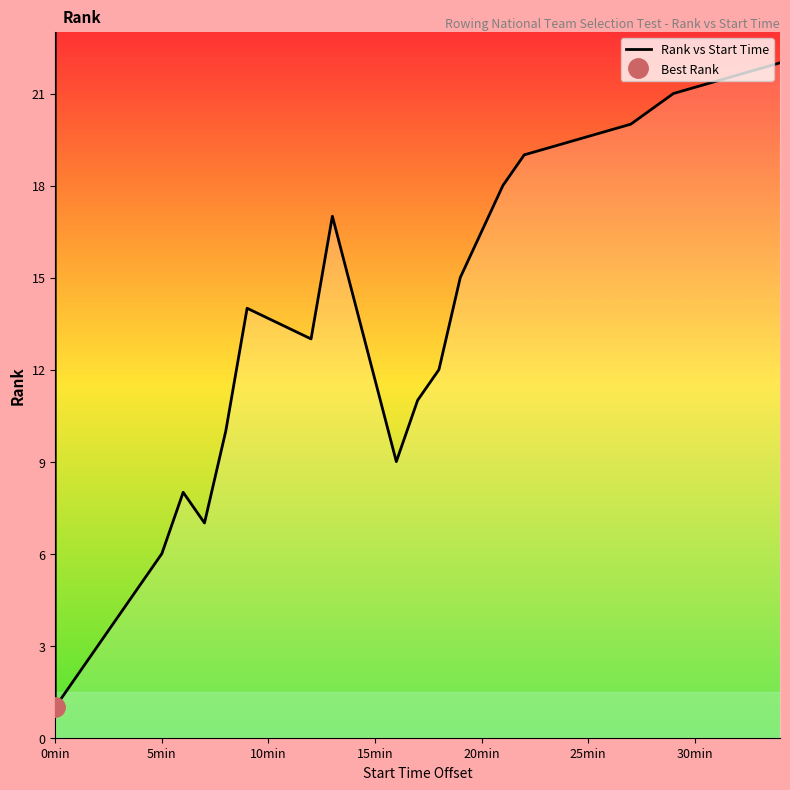

What is the change in value from 00:02:00 to 00:05:00?

+3